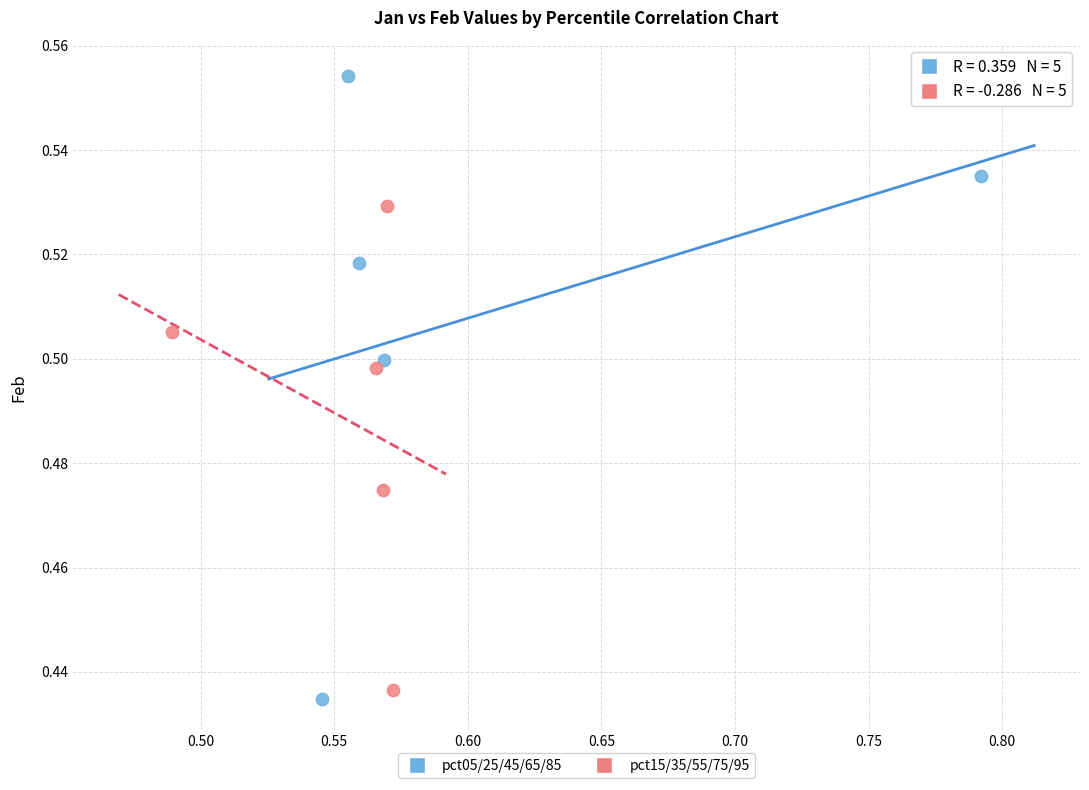

Which series contains the highest Y value?

pct05/25/45/65/85